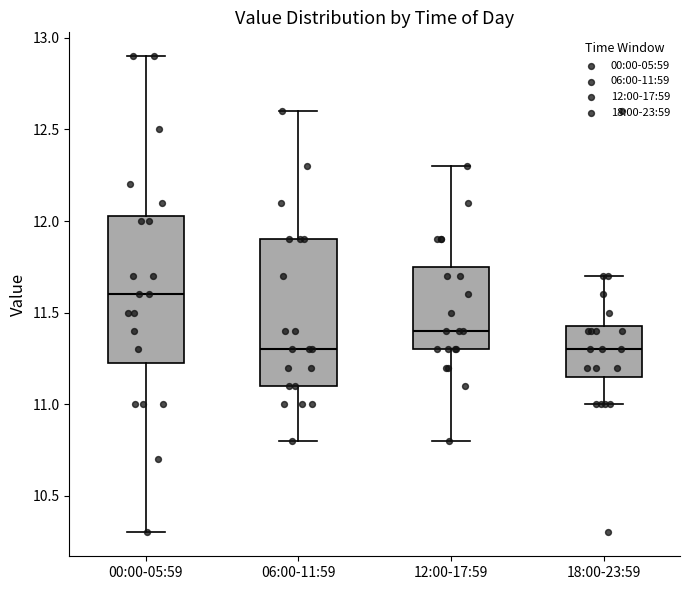

Which box has the highest median line?

00:00-05:59